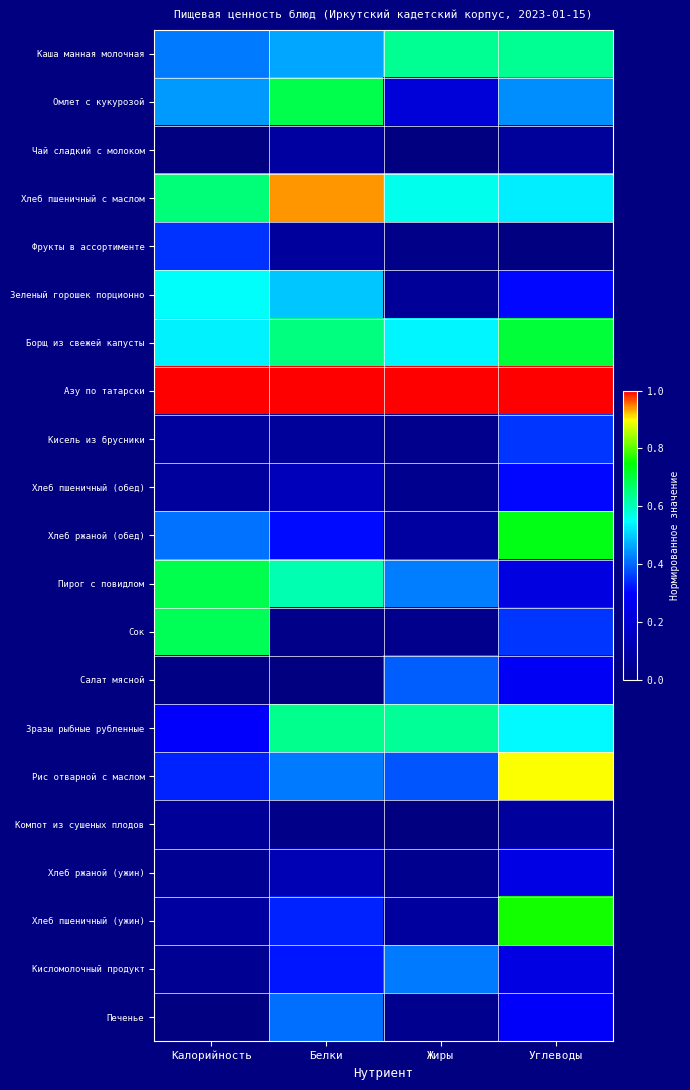

What is the total value across all series at Углеводы?

9.0